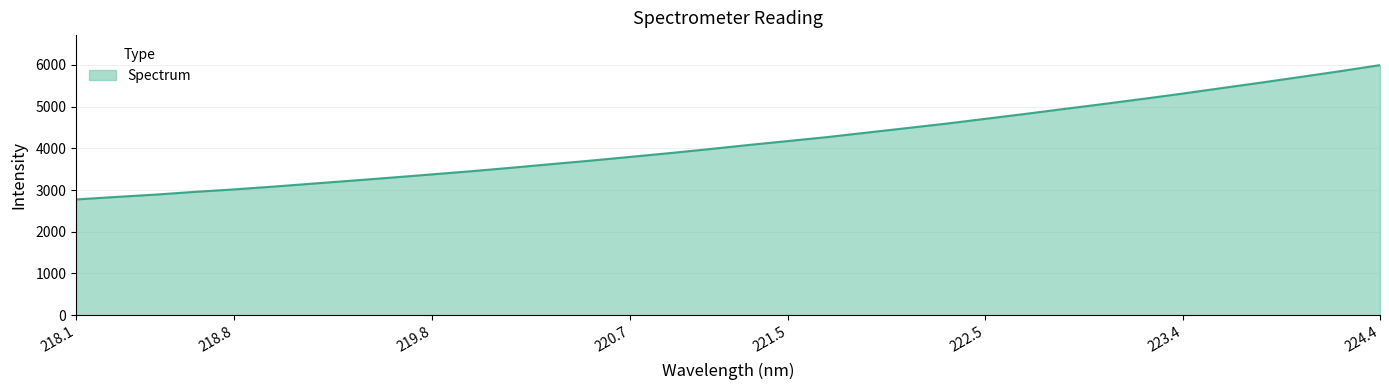

What is the smallest value displayed?

2774.3